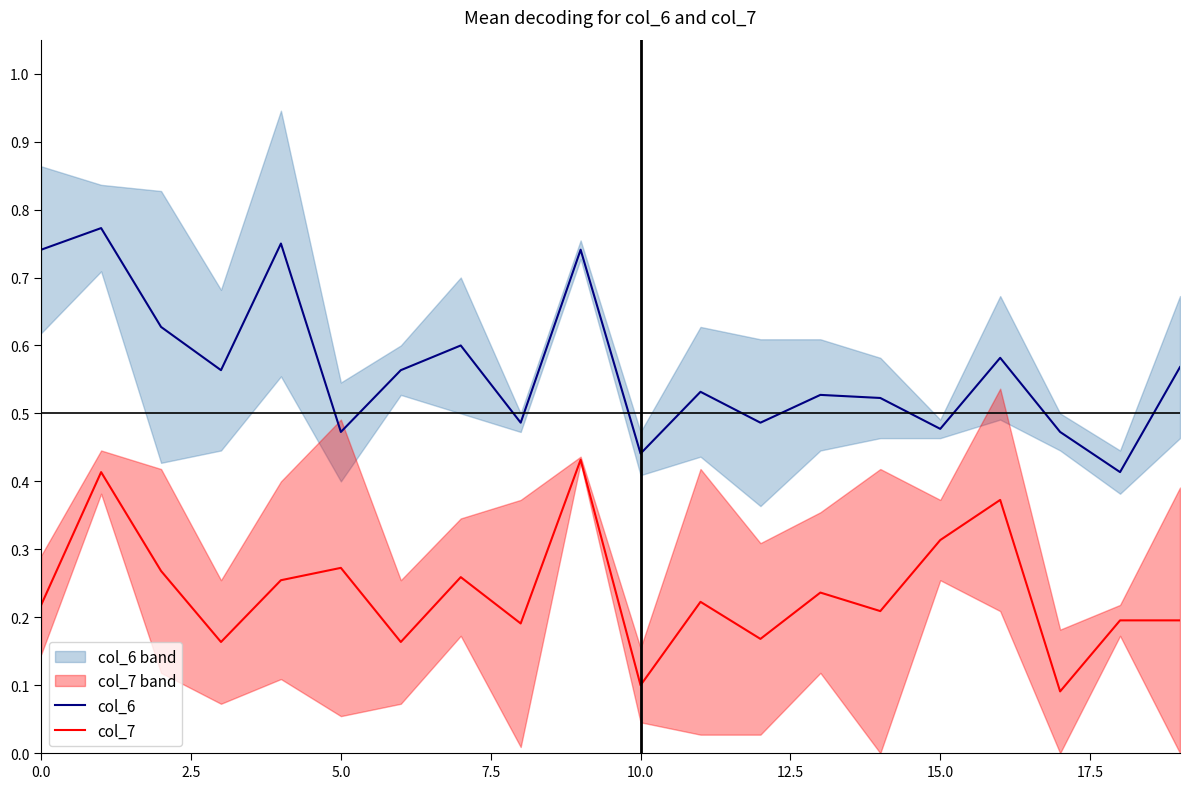

What is the label of the 4th point from the right?

16